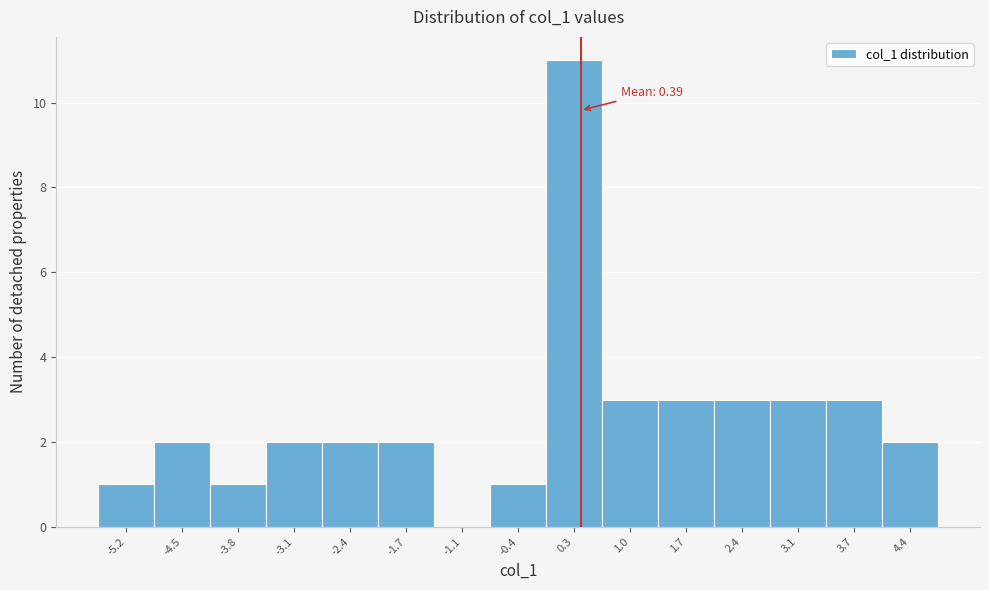

Over which range of the x-axis is the bar tallest?

0.0 to 0.7